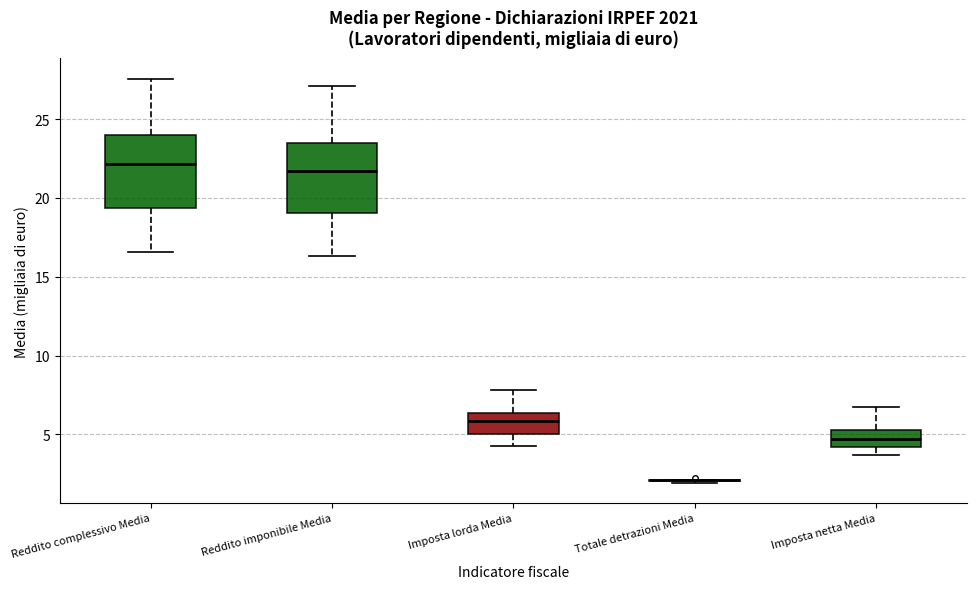

Reading left to right, read every box against the y-axis: the position of its median line, the range the box covers, and the ends of its whiskers. The values are not printed on the chart, so give them approximately, as read against the axis.

Reddito complessivo Media: median 22.0, box 19.5 to 24.0, whiskers 16.5 to 27.5
Reddito imponibile Media: median 21.5, box 19.0 to 23.5, whiskers 16.5 to 27.0
Imposta lorda Media: median 6.0, box 5.0 to 6.5, whiskers 4.5 to 8.0
Totale detrazioni Media: box collapsed to a line at 2.0, whiskers 2.0 to 2.0
Imposta netta Media: median 4.5, box 4.0 to 5.5, whiskers 3.5 to 6.5